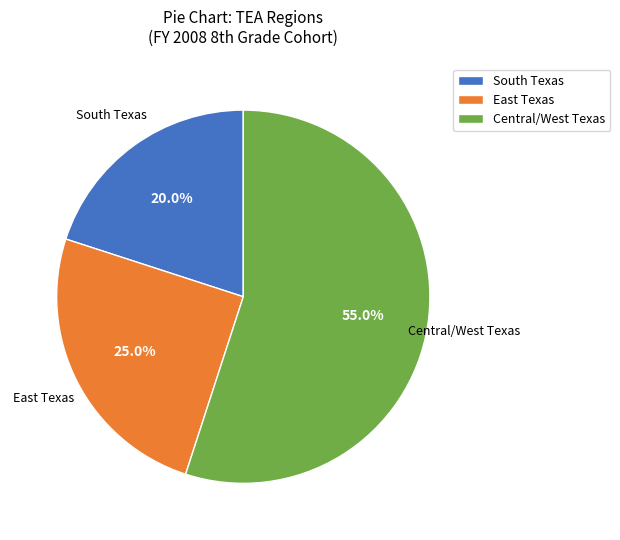

What is the majority slice?

Central/West Texas